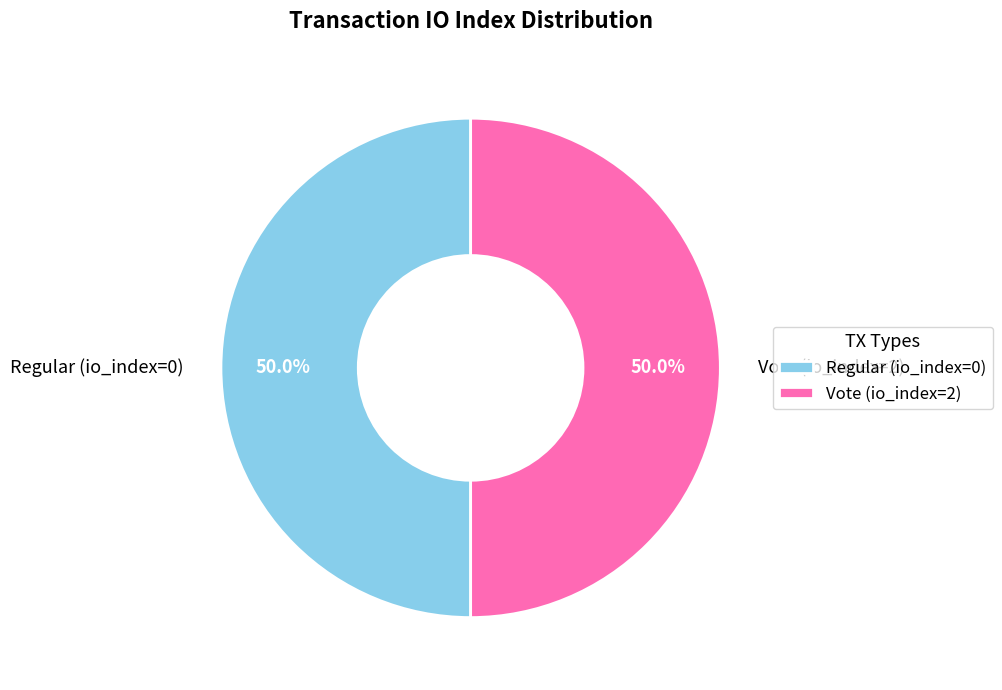

The Vote (io_index=2) slice represents 99% of the pie. True or false?

False